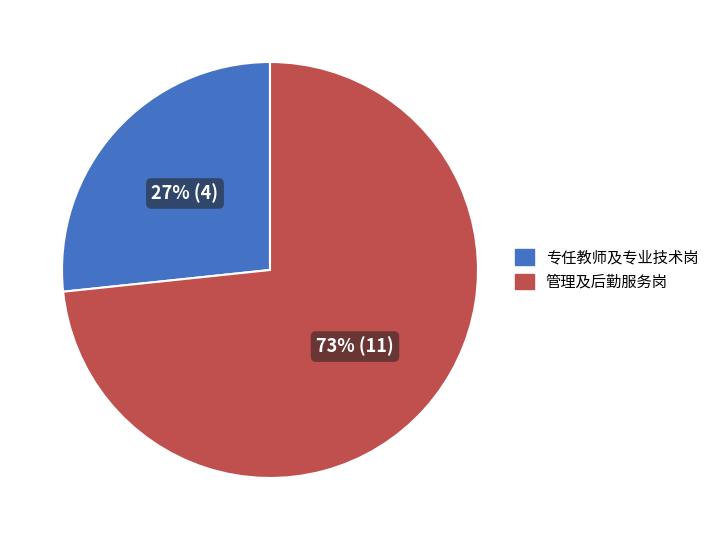

How many slices are in this pie chart?

2